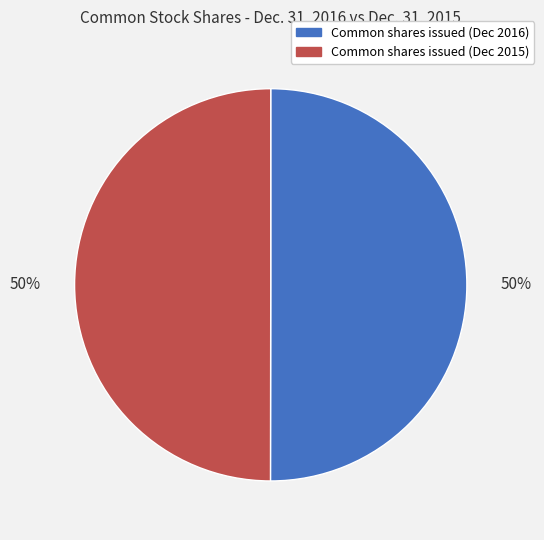

Count the number of slices in the pie.

2